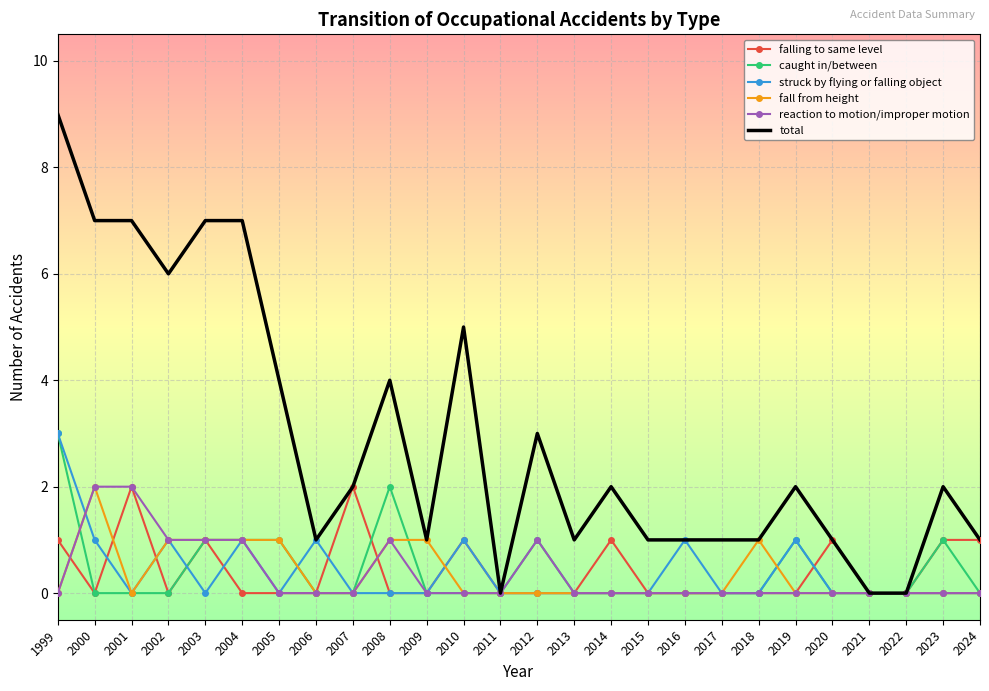

True or false: total has a value of 6 at 2002.

True